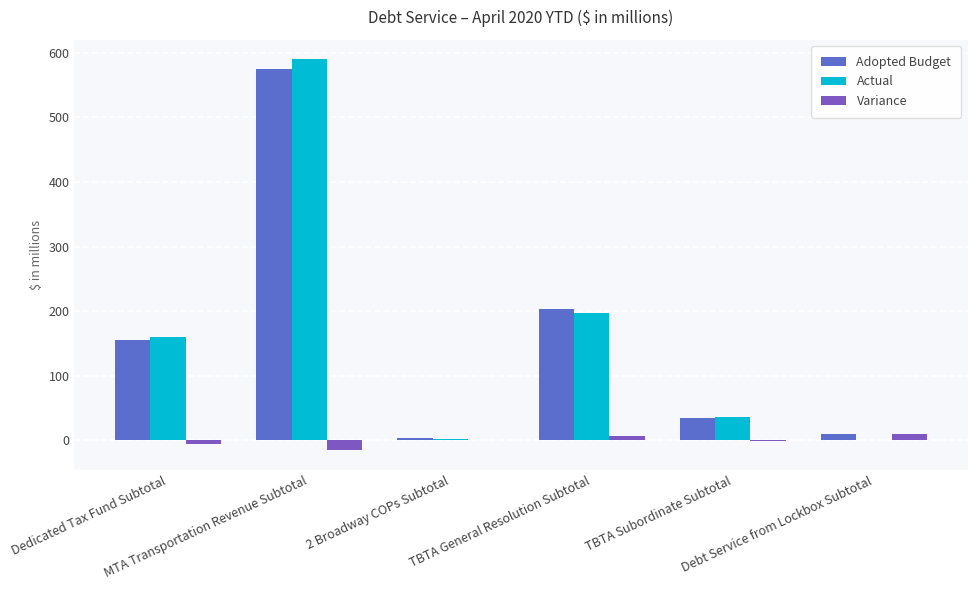

Is the value of Adopted Budget at 2 Broadway COPs Subtotal greater than the value of Variance at MTA Transportation Revenue Subtotal?

Yes